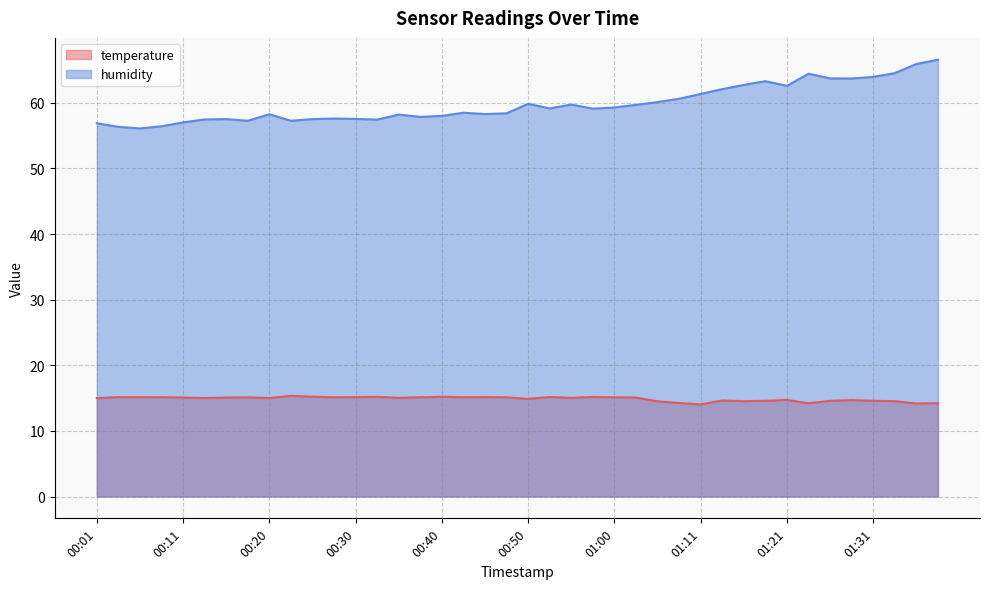

How many lines are shown in the chart?

2